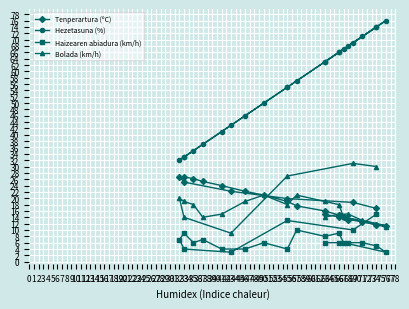

How many lines are shown in the chart?

4